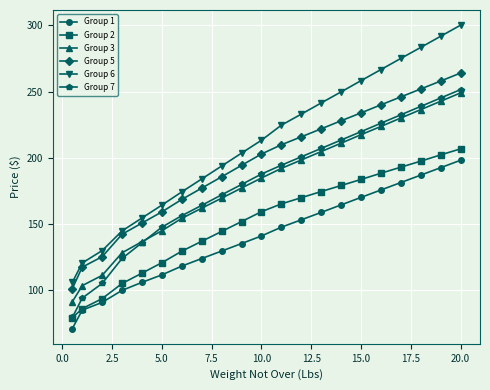

At how many categories does at least one series exceed 71?

21